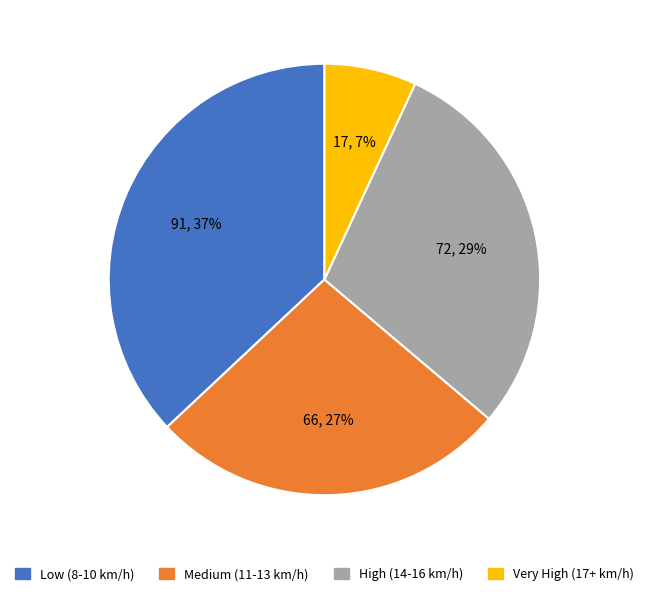

Does any single category account for the majority?

No